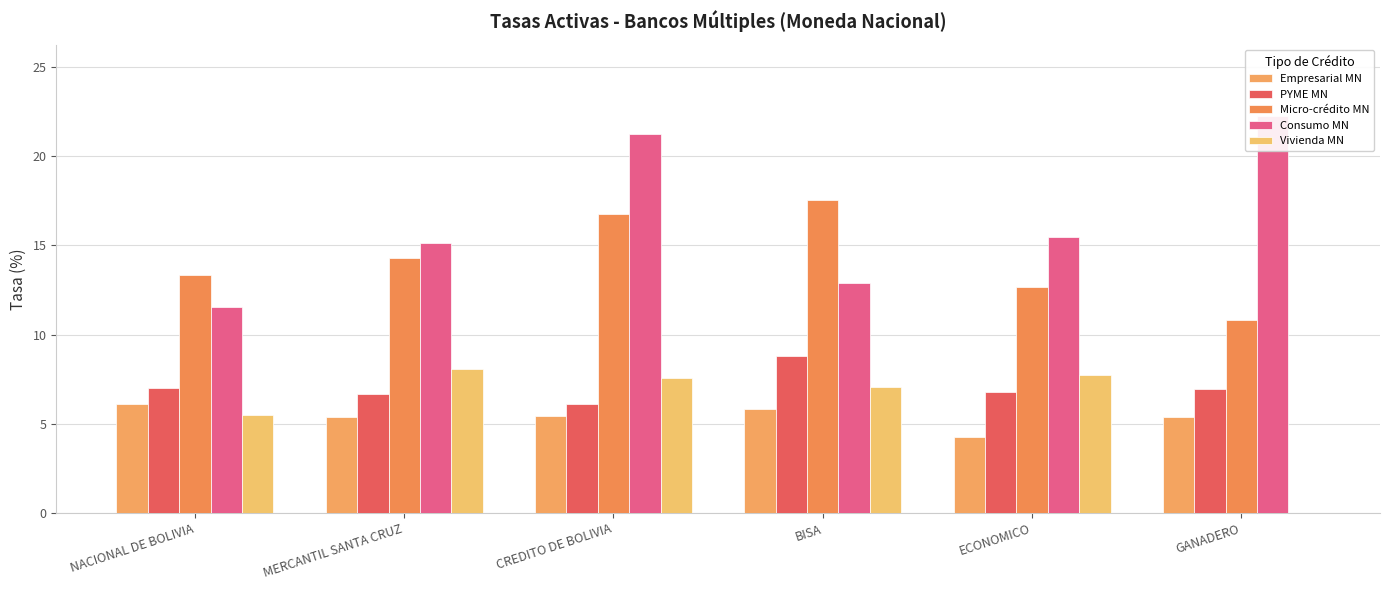

What are all the series names shown in the legend?

Empresarial MN, PYME MN, Micro-crédito MN, Consumo MN, Vivienda MN